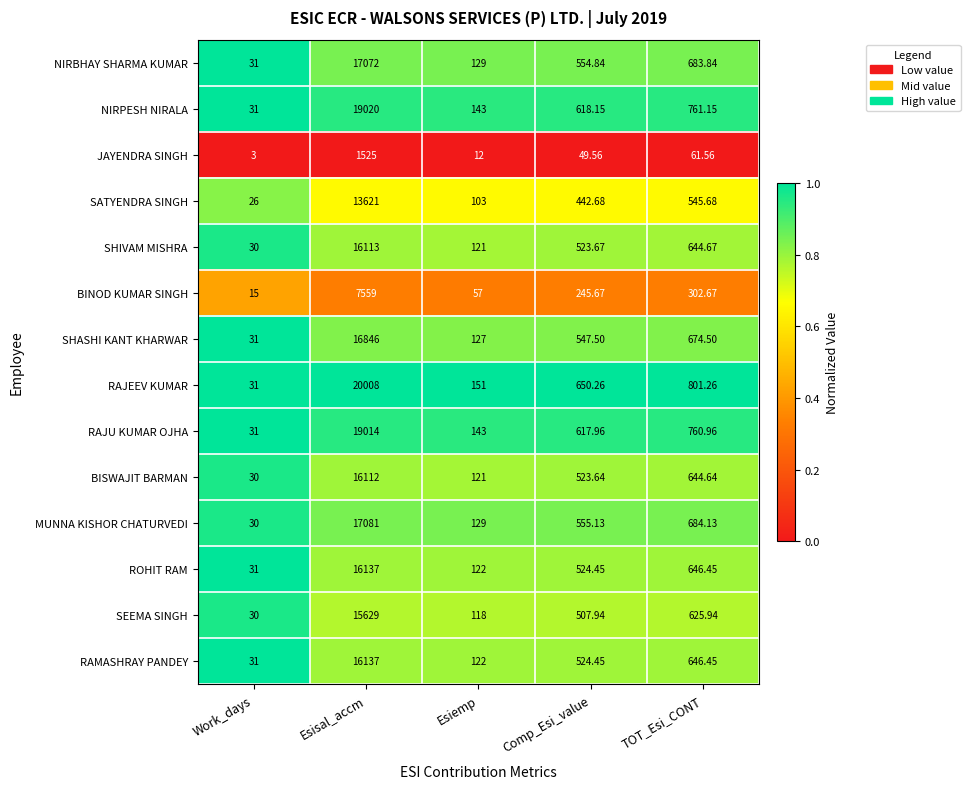

Where does the BINOD KUMAR SINGH series first go above 245?

Esisal_accm